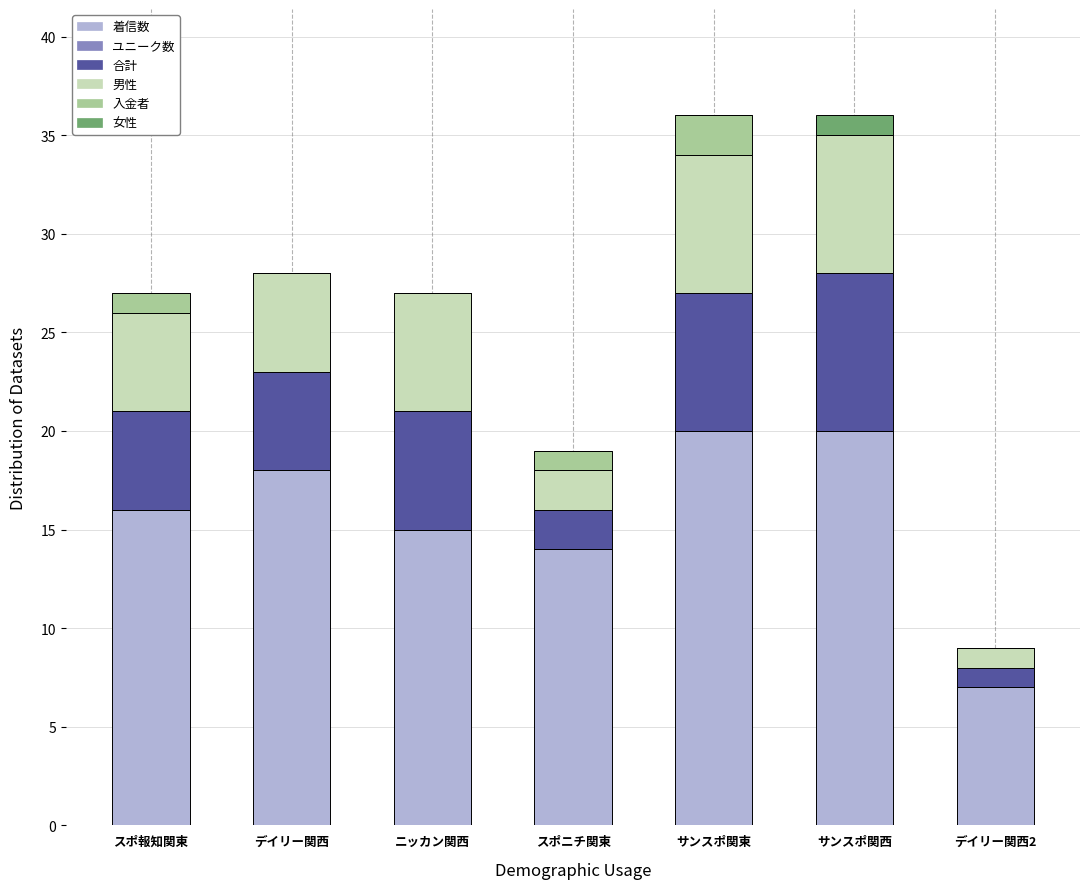

What is the total value across all series at デイリー関西?

28